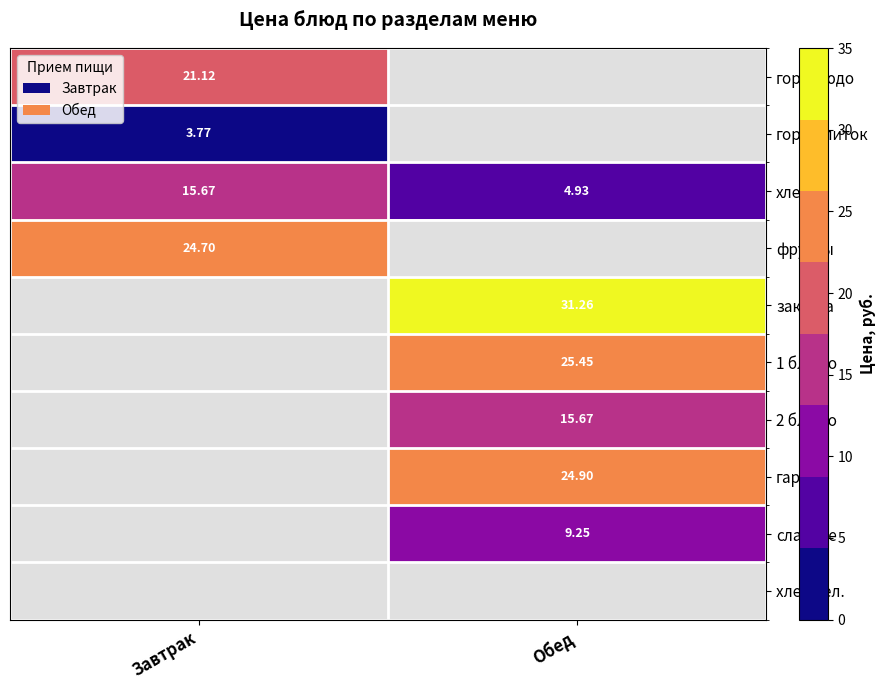

Rank the categories by хлеб value from lowest to highest.

Обед, Завтрак